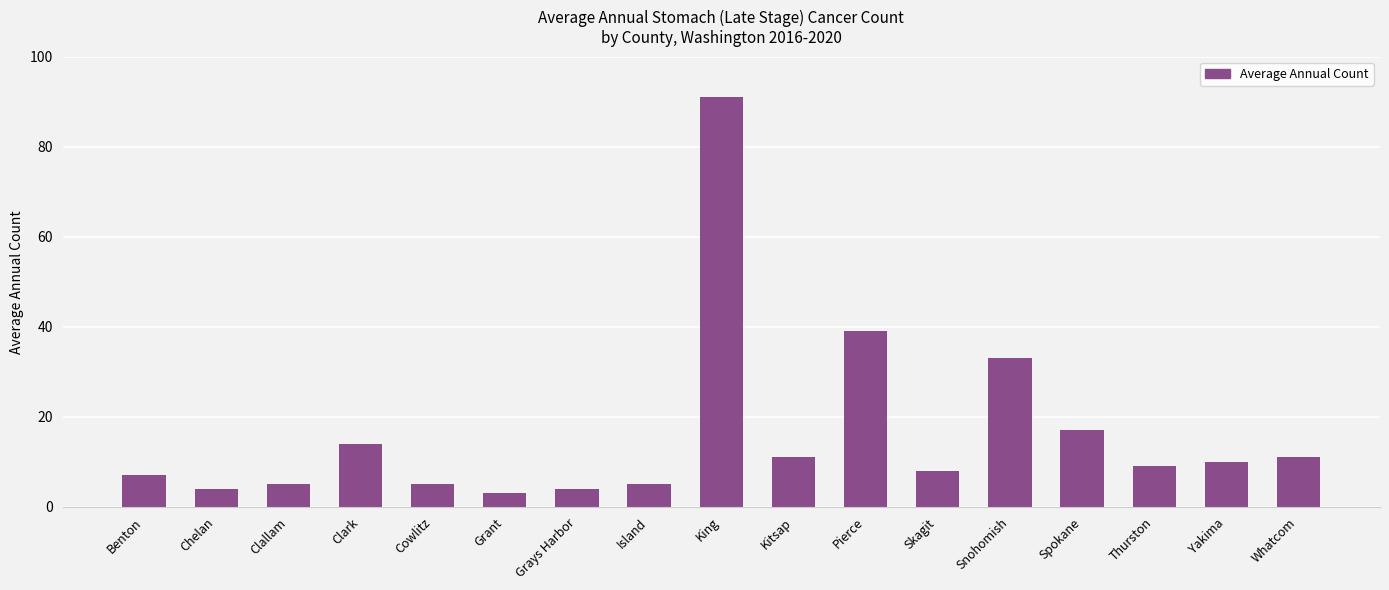

How many series are shown in this chart?

1